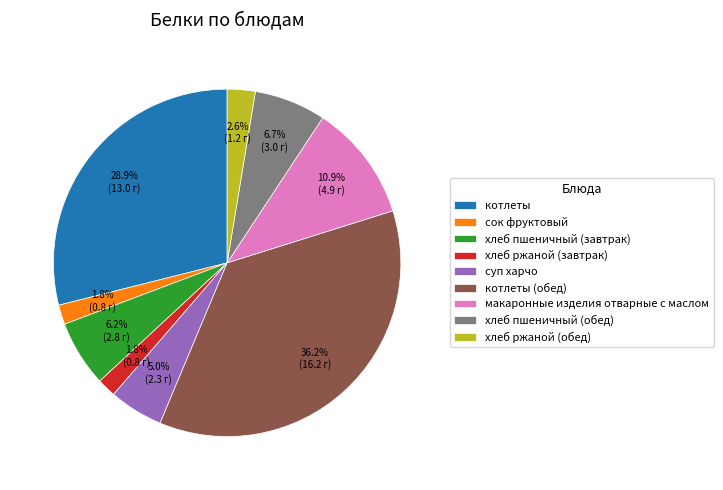

What percentage is the хлеб ржаной (обед) slice, to the nearest percent?

3%